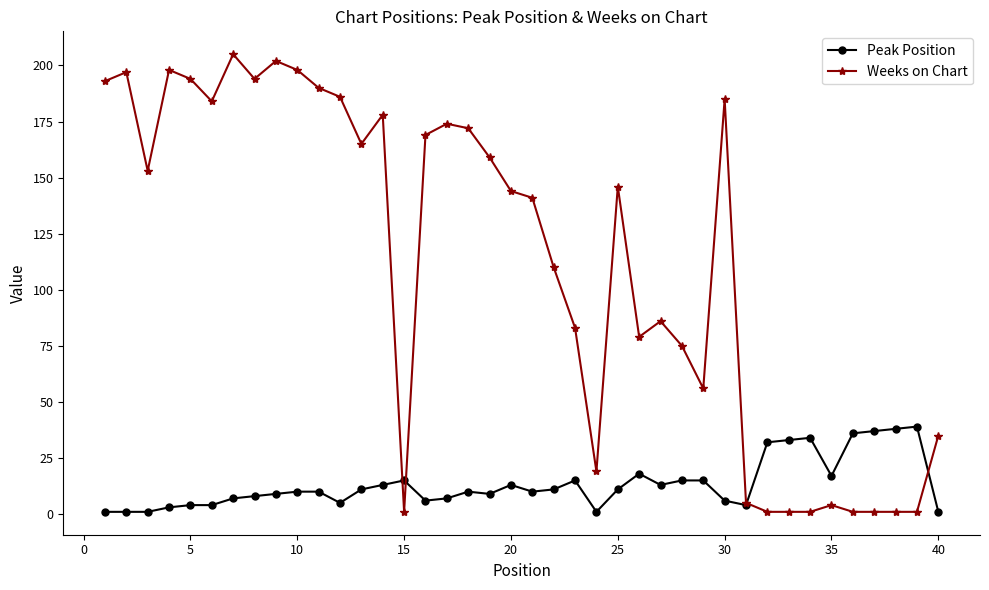

Which series has the largest total across all categories?

Weeks on Chart